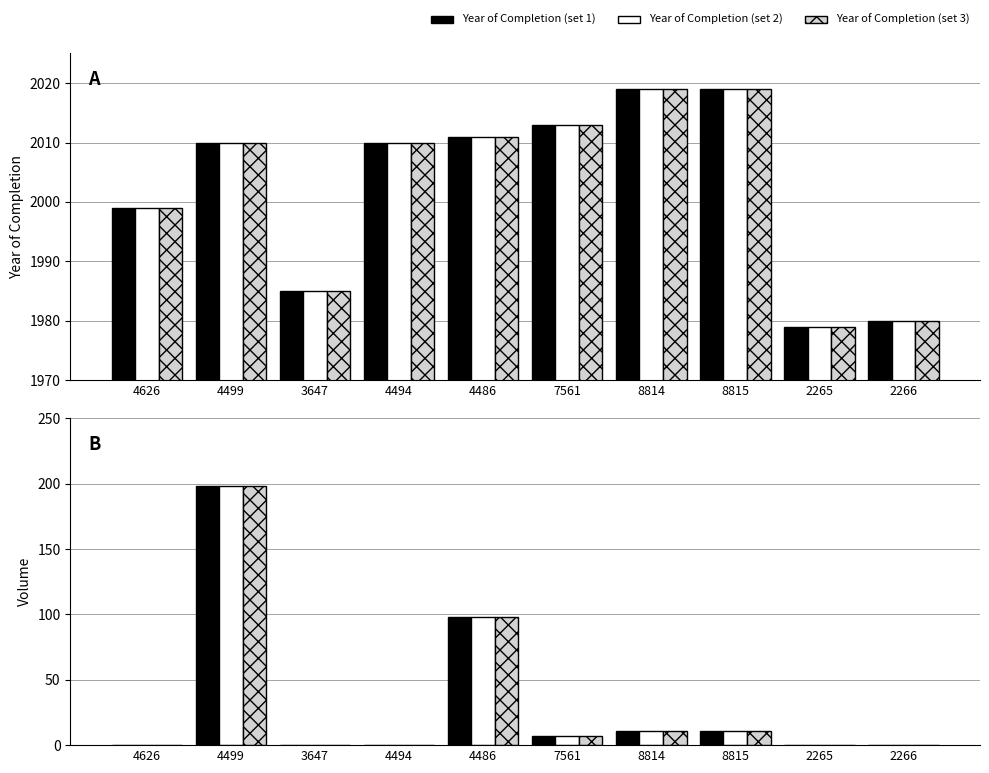

At which category is the sum across all series the highest?

4499